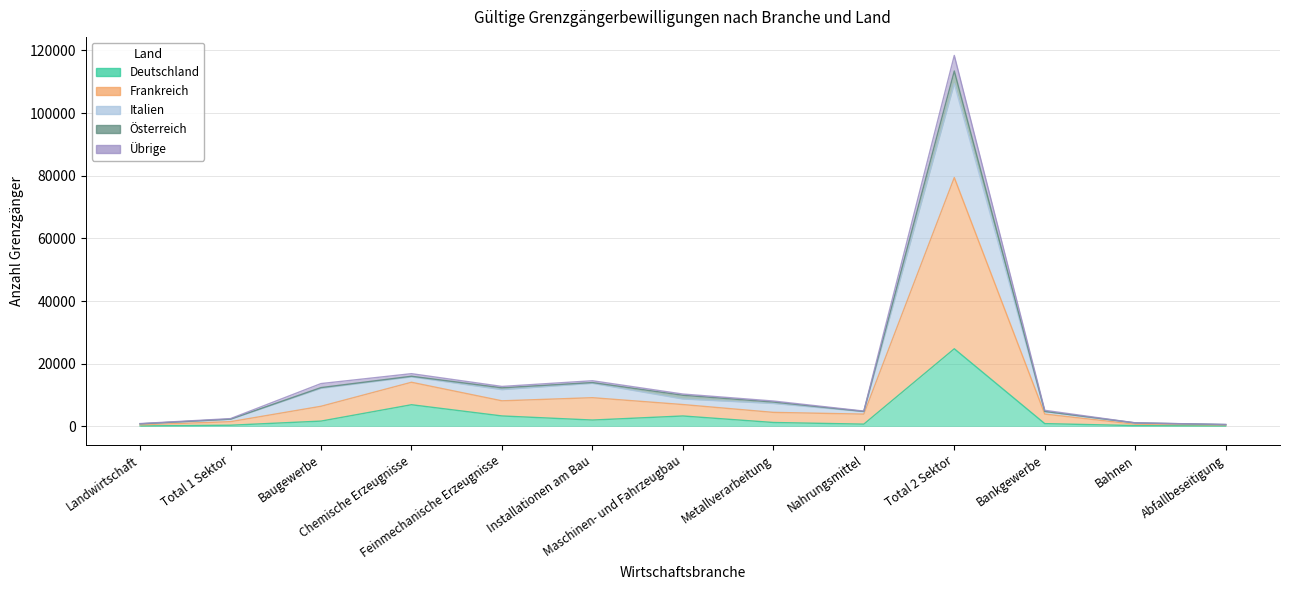

Which has a higher value, Total 2 Sektor or Maschinen- und Fahrzeugbau?

Total 2 Sektor